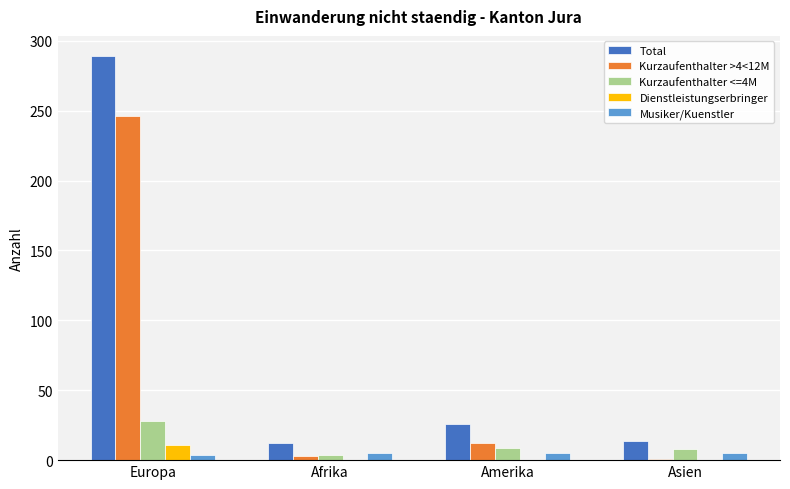

Where is Total nearest to the value 150?

Amerika